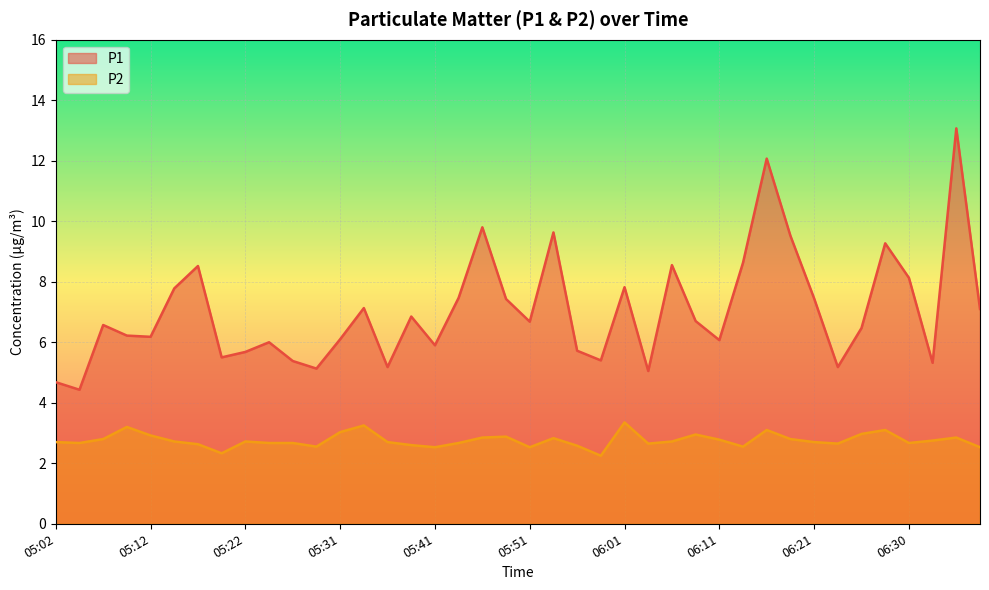

Where is P1 nearest to the value 8?

06:30